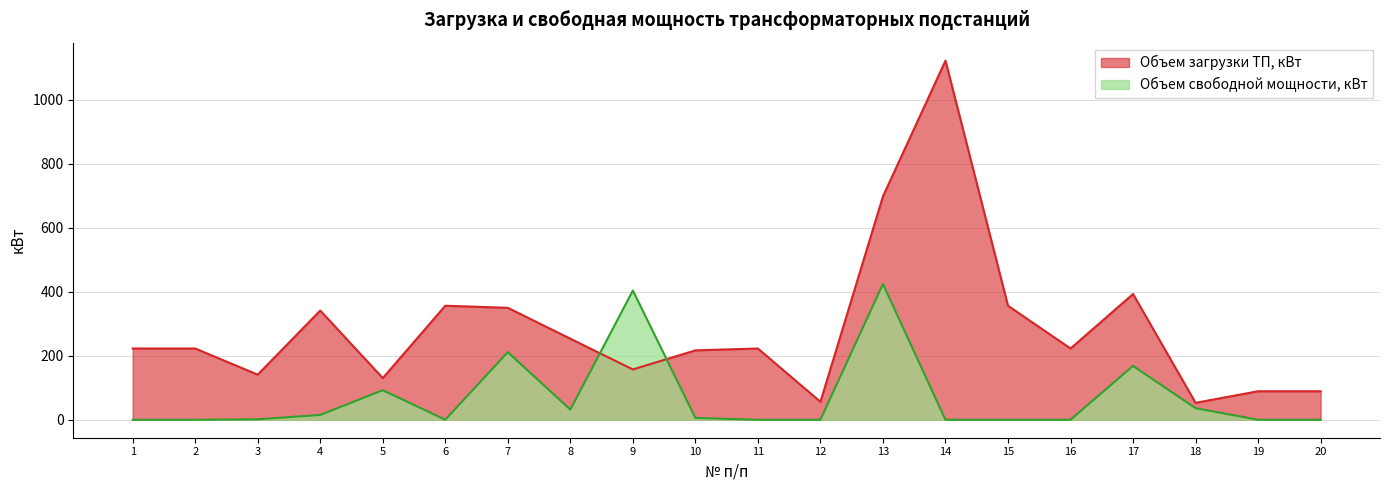

Rank the series at 14 from highest to lowest value.

Объем загрузки ТП, кВт, Объем свободной мощности, кВт